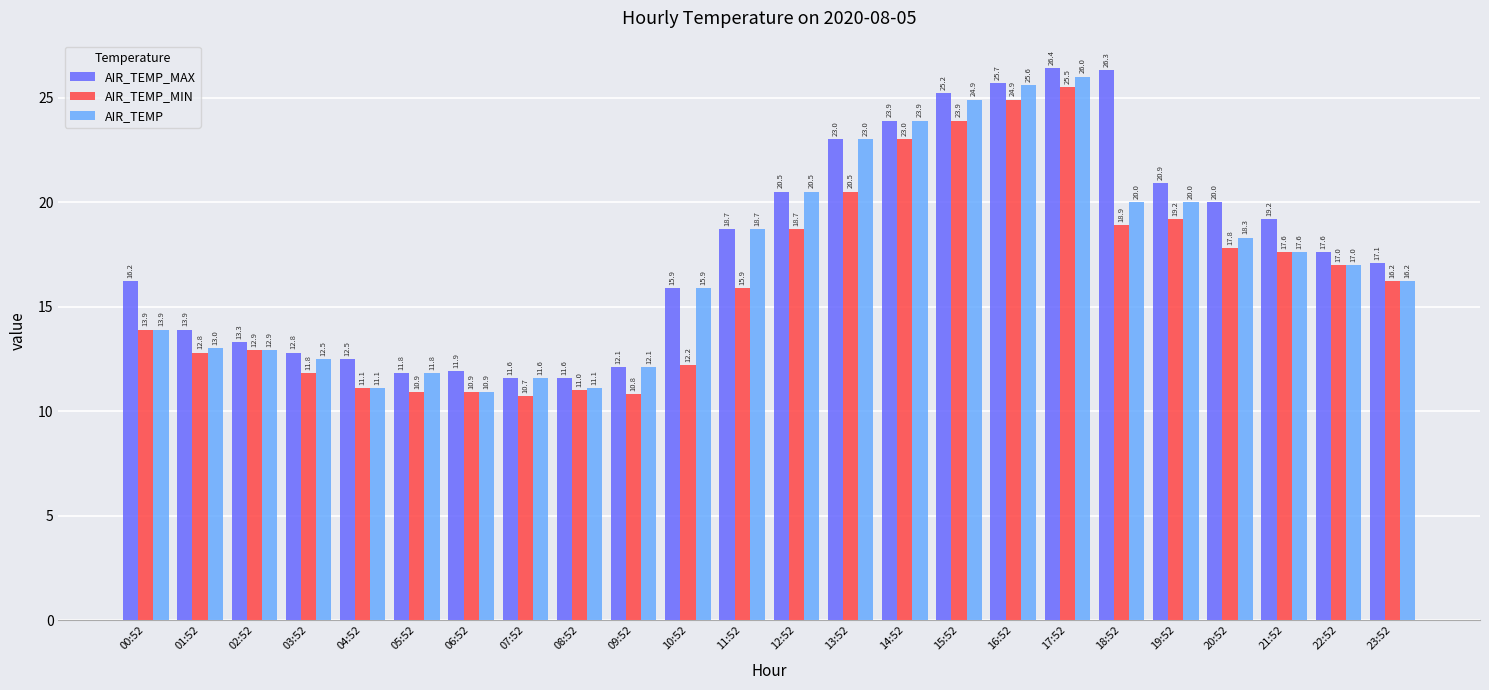

What is the average value of the AIR_TEMP series?

17.0